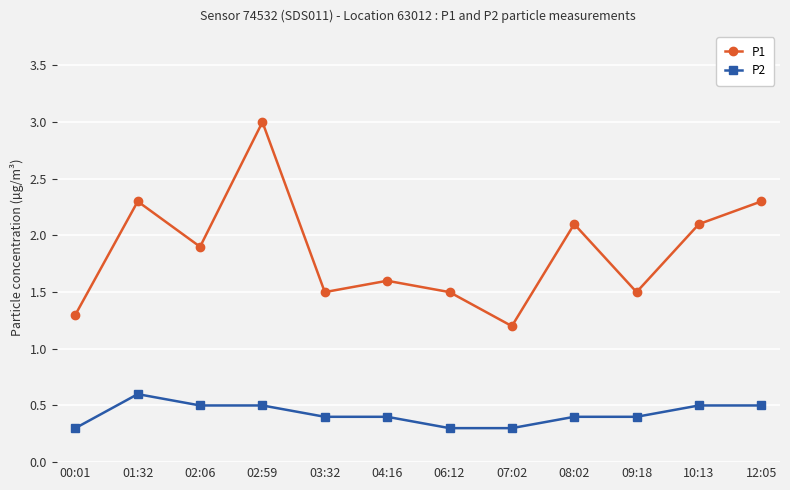

Which series has the largest range (max minus min)?

P1